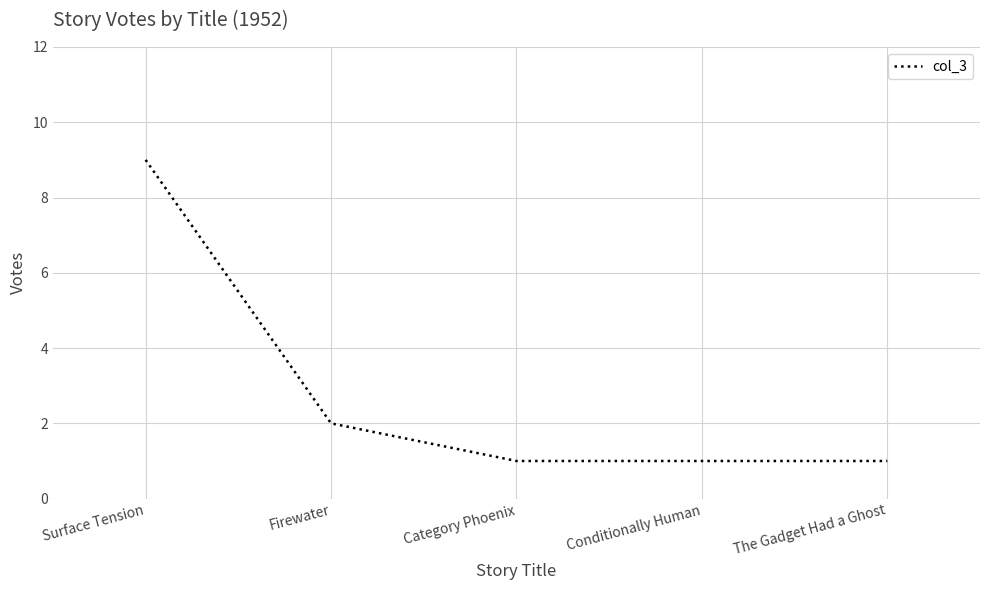

Reading left to right, transcribe all the data shown in this chart.

Surface Tension=9	Firewater=2	Category Phoenix=1	Conditionally Human=1	The Gadget Had a Ghost=1